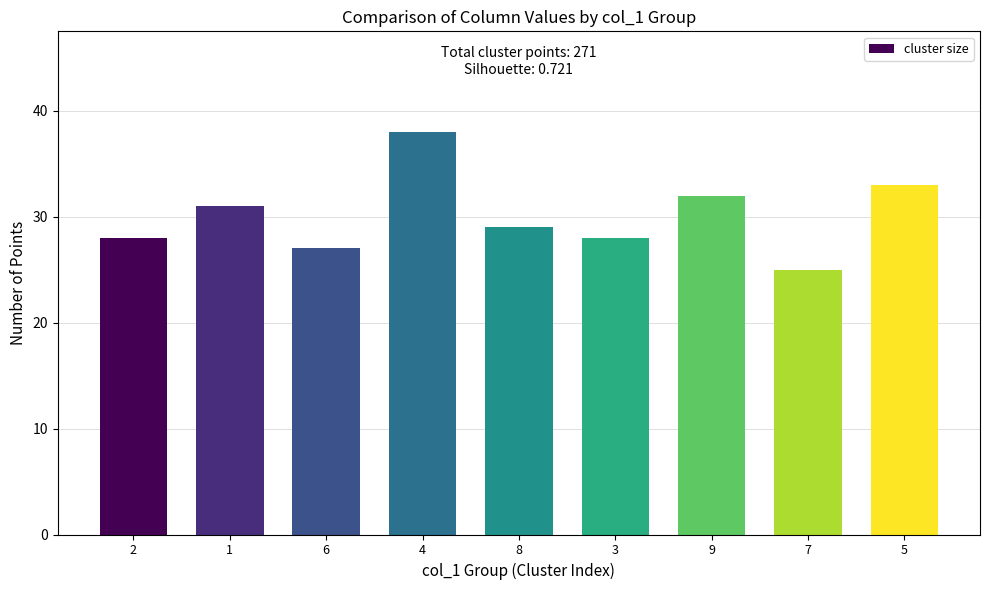

Which category has the lowest value across all series?

7